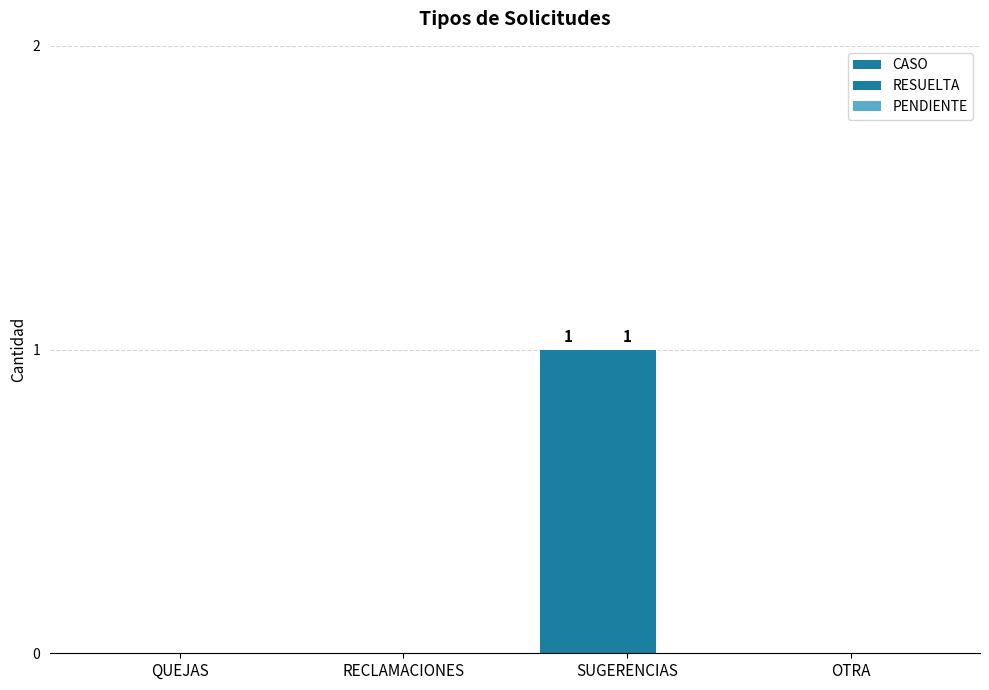

How many groups of bars are there?

4